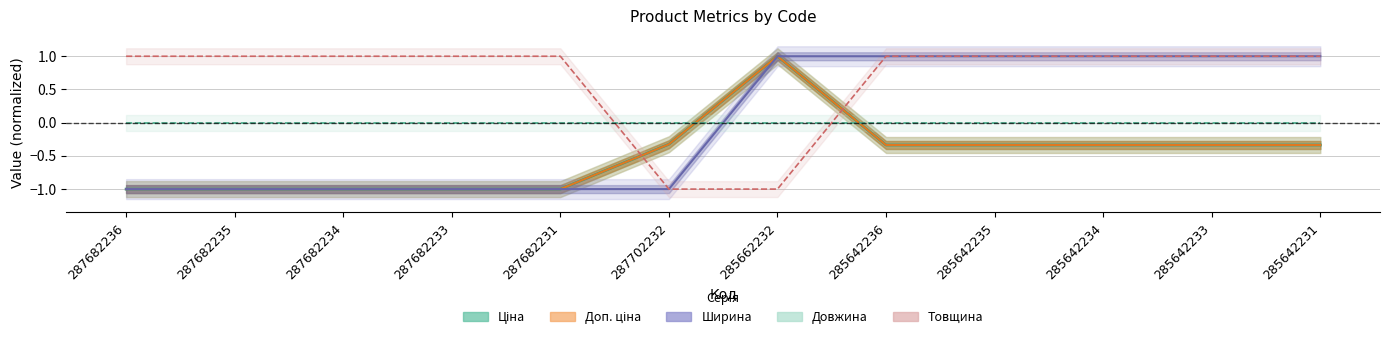

True or false: Товщина has a value of 1.0 at 285642235.

True